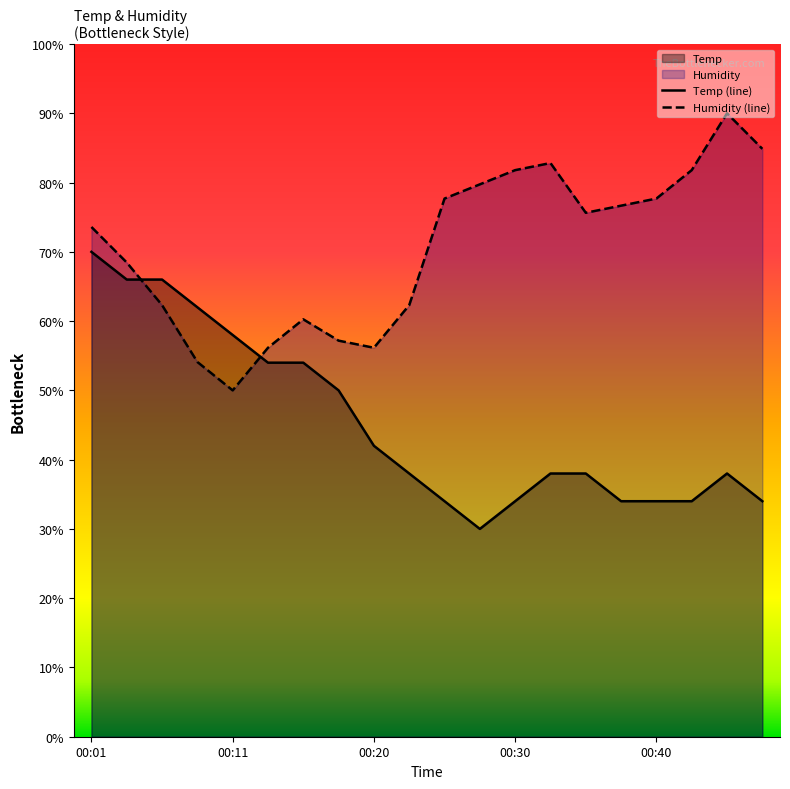

At which category is the sum across all series the highest?

00:01